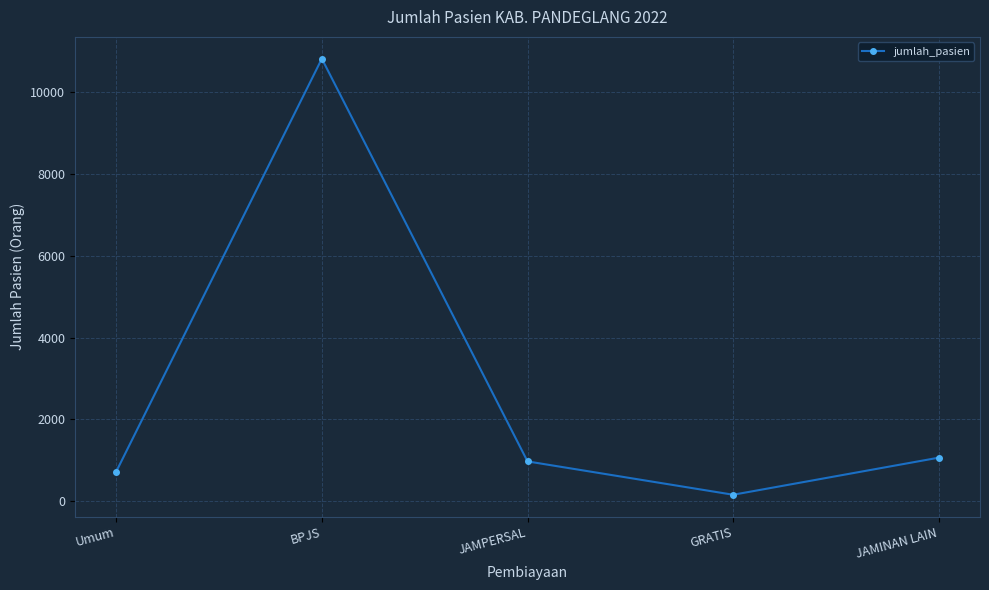

Which has a higher value, GRATIS or JAMPERSAL?

JAMPERSAL